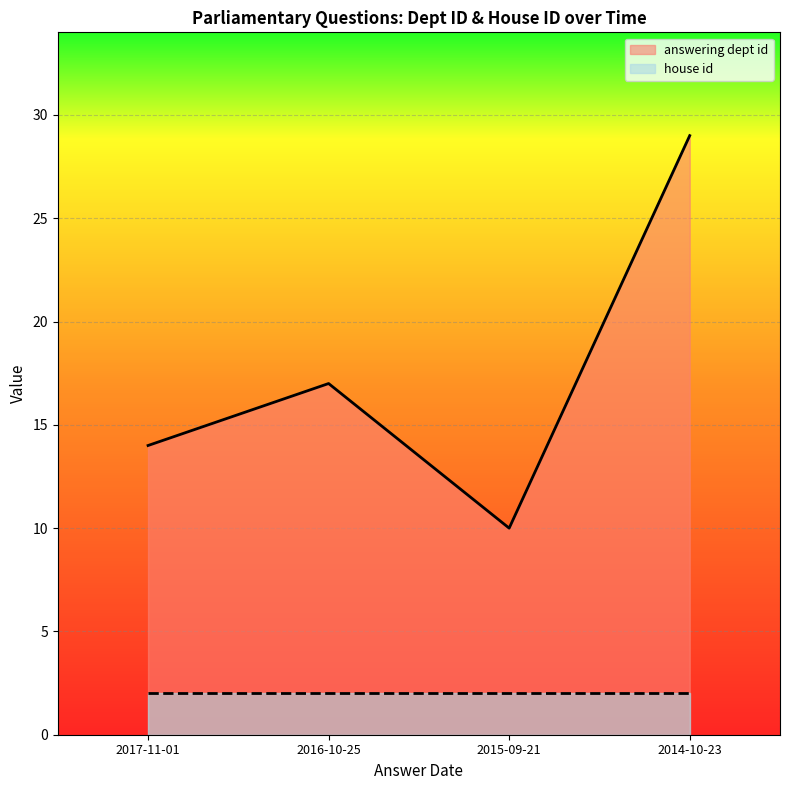

Reading right to left, list all the values displayed in this chart.

29	10	17	14